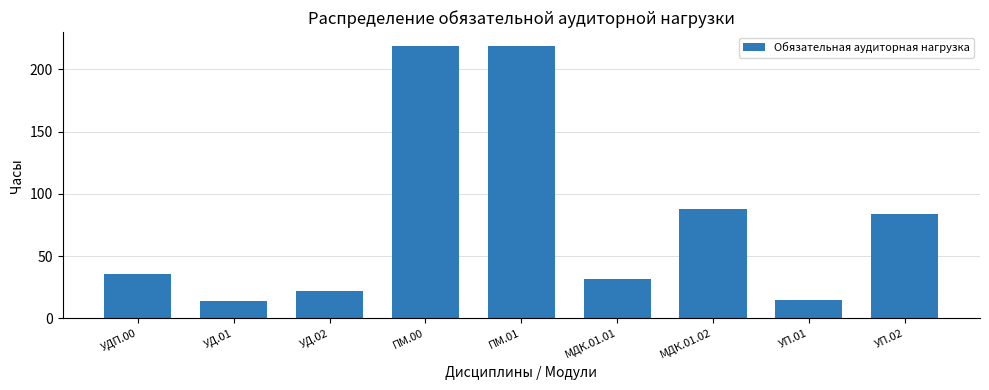

What is the label of the 6th bar from the right?

ПМ.00